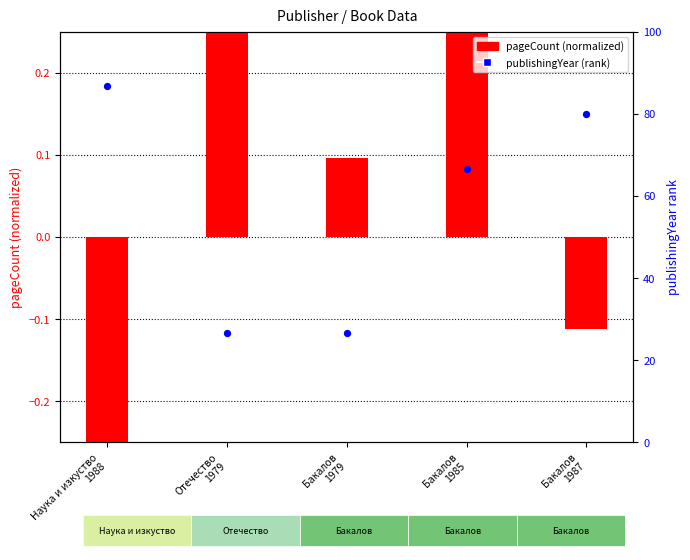

What is the total value across all series at Наука и изкуство
1988?

86.3